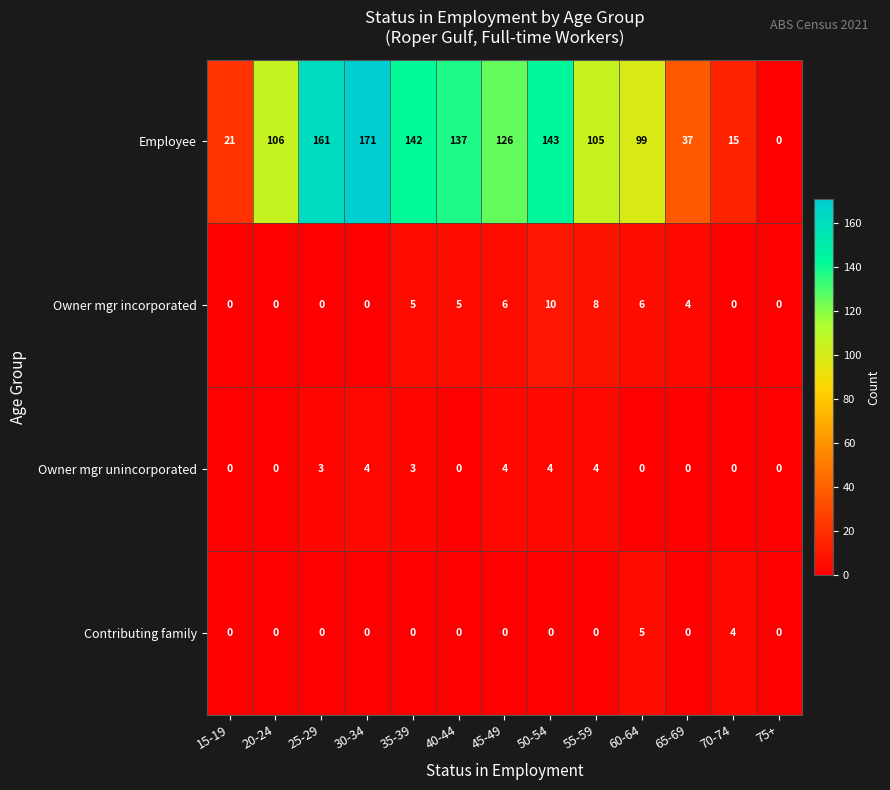

List the series in order of their peak value, lowest first.

Owner mgr unincorporated, Contributing family, Owner mgr incorporated, Employee